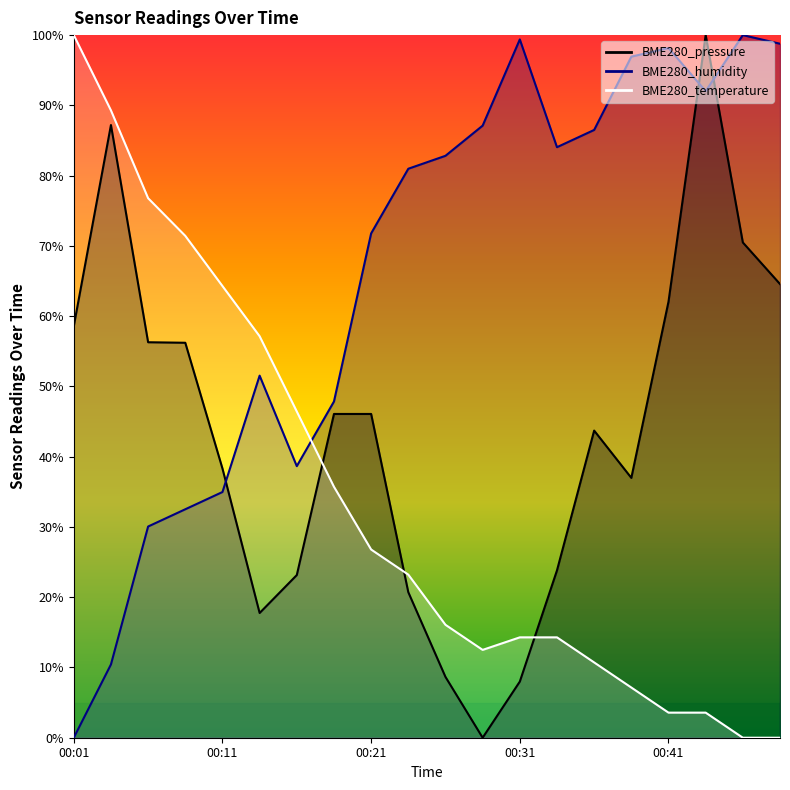

The BME280_temperature series shows 70.7 at 00:16. True or false?

False